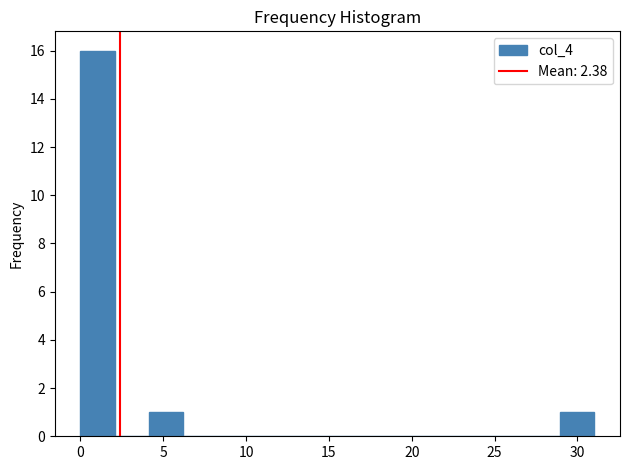

Over which range of the x-axis is the bar tallest?

0.0 to 2.0